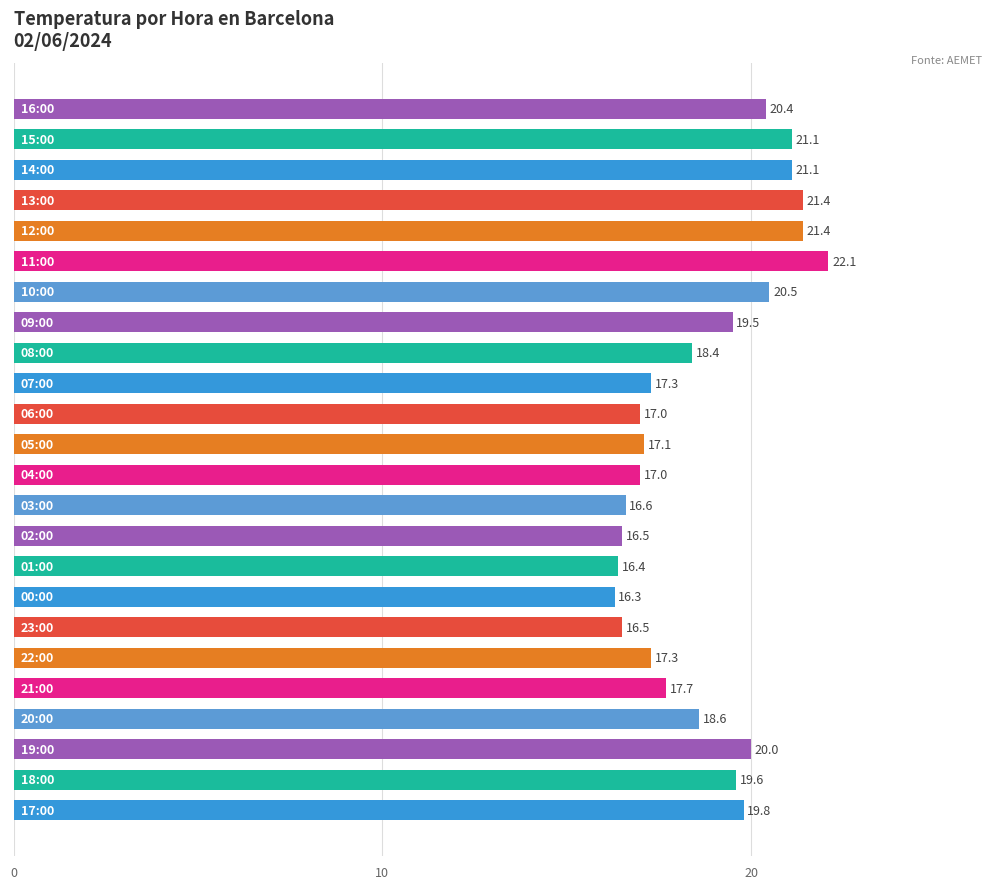

Reading top to bottom, what are all the values shown in this chart?

20.4	21.1	21.1	21.4	21.4	22.1	20.5	19.5	18.4	17.3	17.0	17.1	17.0	16.6	16.5	16.4	16.3	16.5	17.3	17.7	18.6	20.0	19.6	19.8